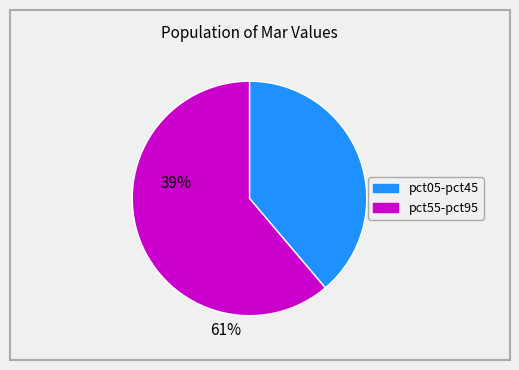

Does any single category account for the majority?

Yes